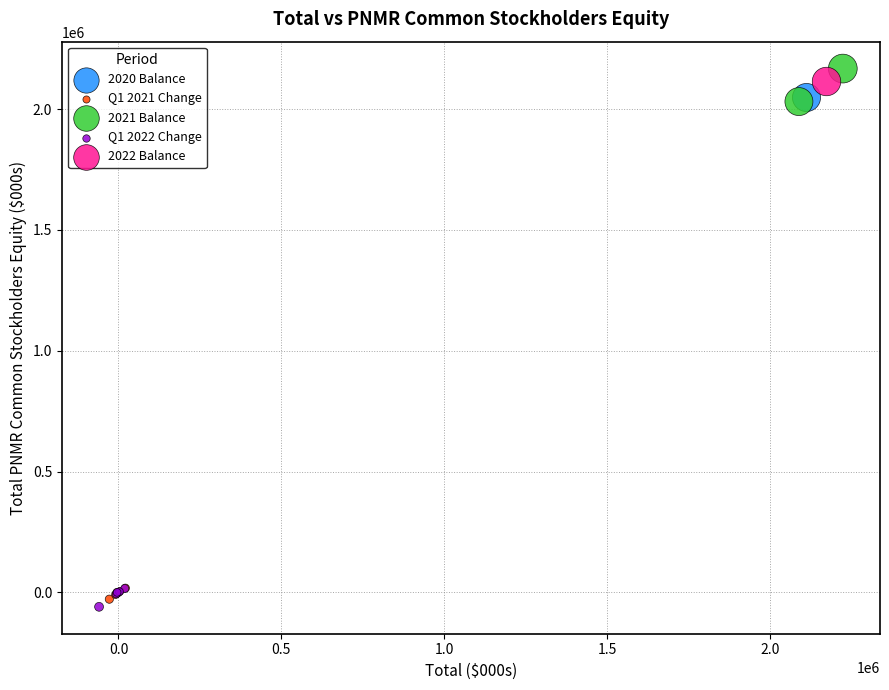

Which series contains the highest Y value?

2021 Balance